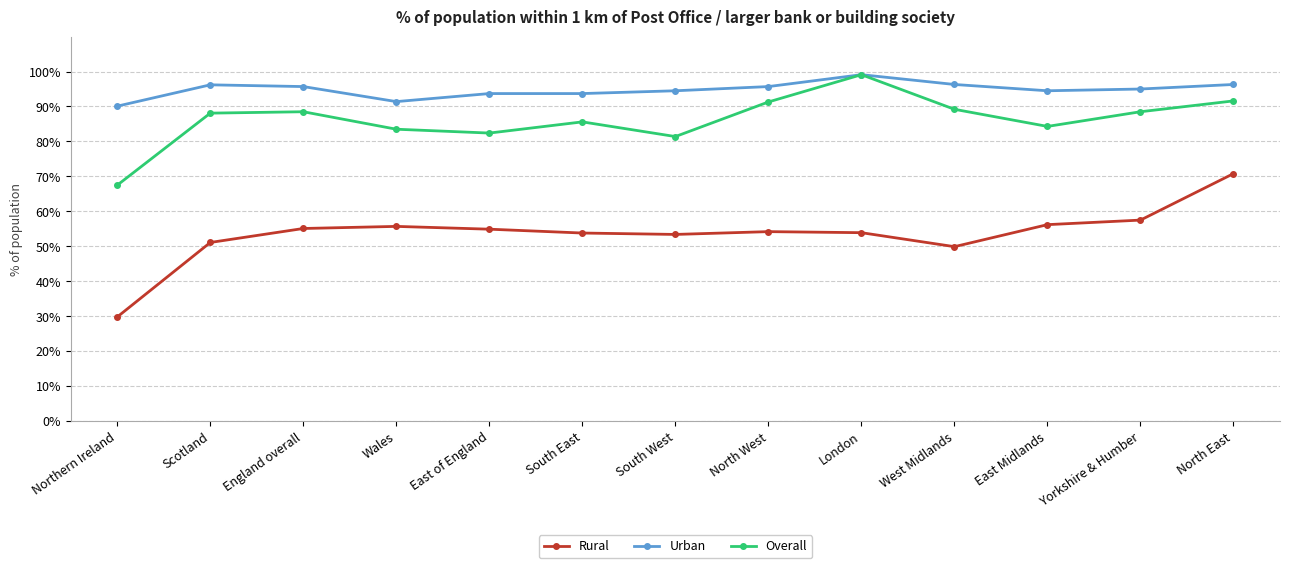

Rank the series by their average value, from highest to lowest.

Urban, Overall, Rural